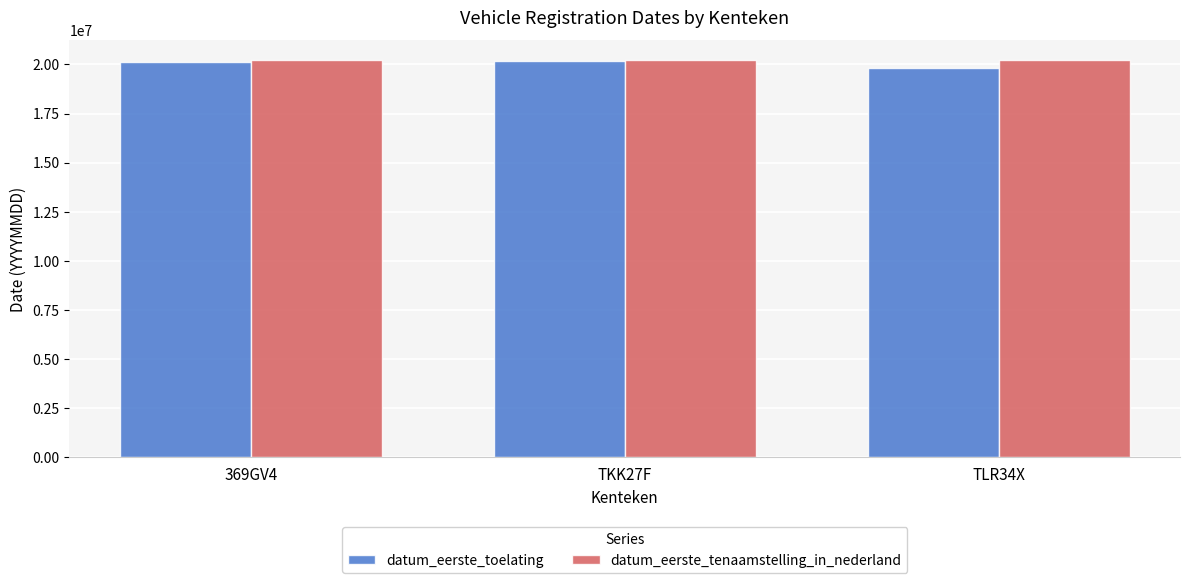

What is the greatest value displayed?

20211005